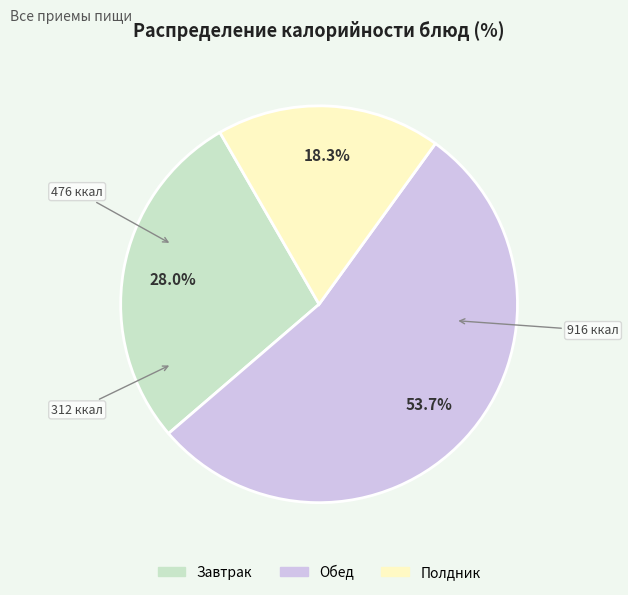

What percentage is NOT represented by Завтрак?

72.0%